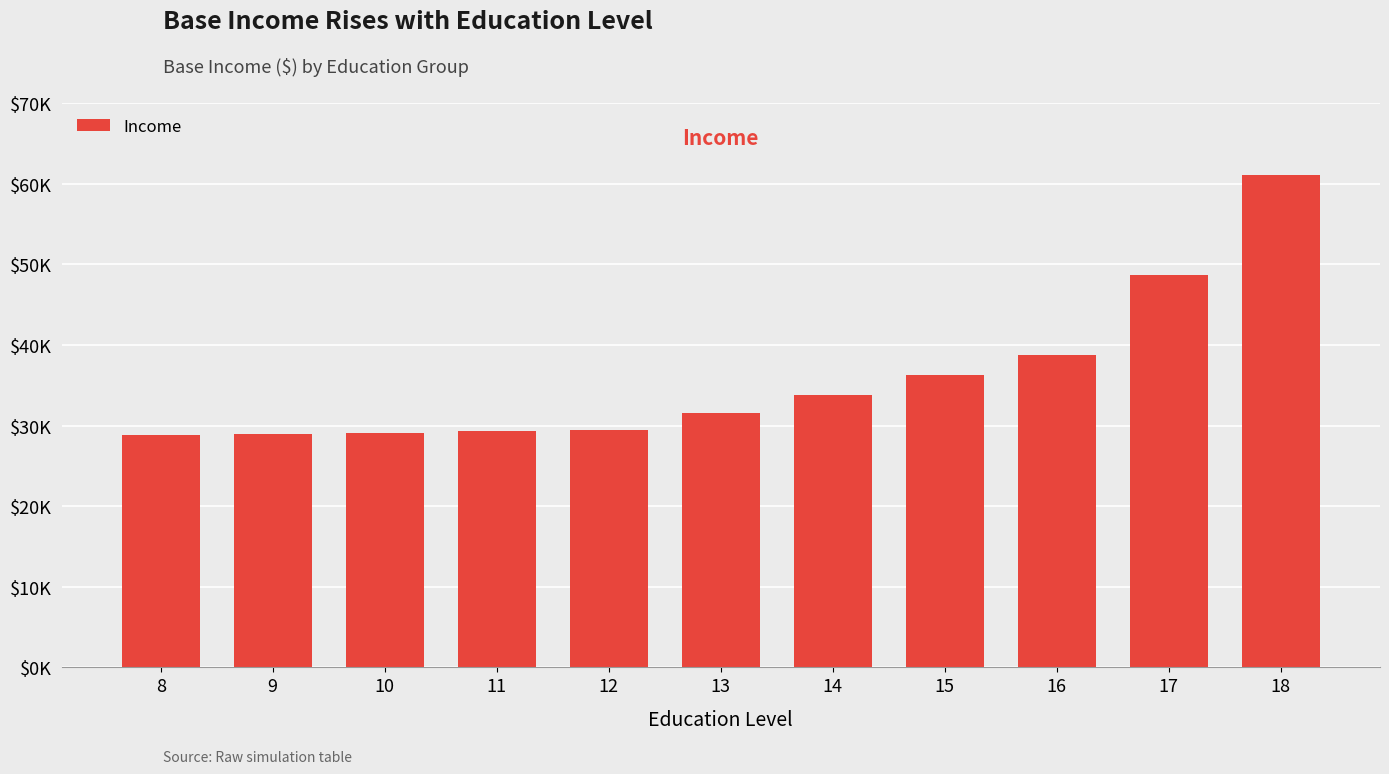

What is the change in value from 12 to 13?

+2108.0